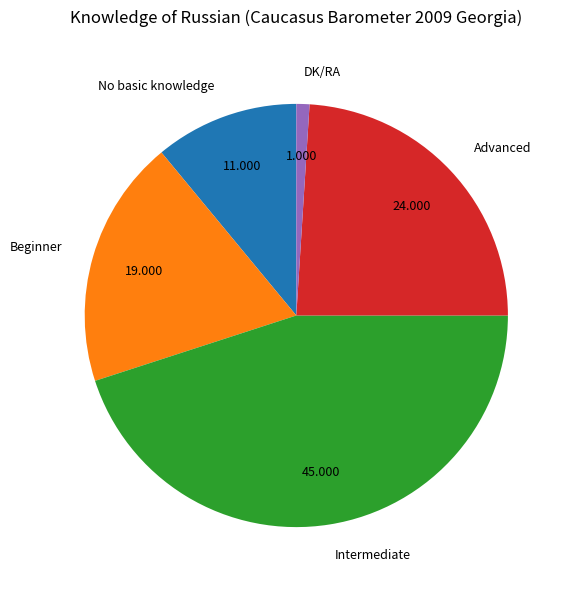

Does Intermediate account for over 50% of the chart?

No